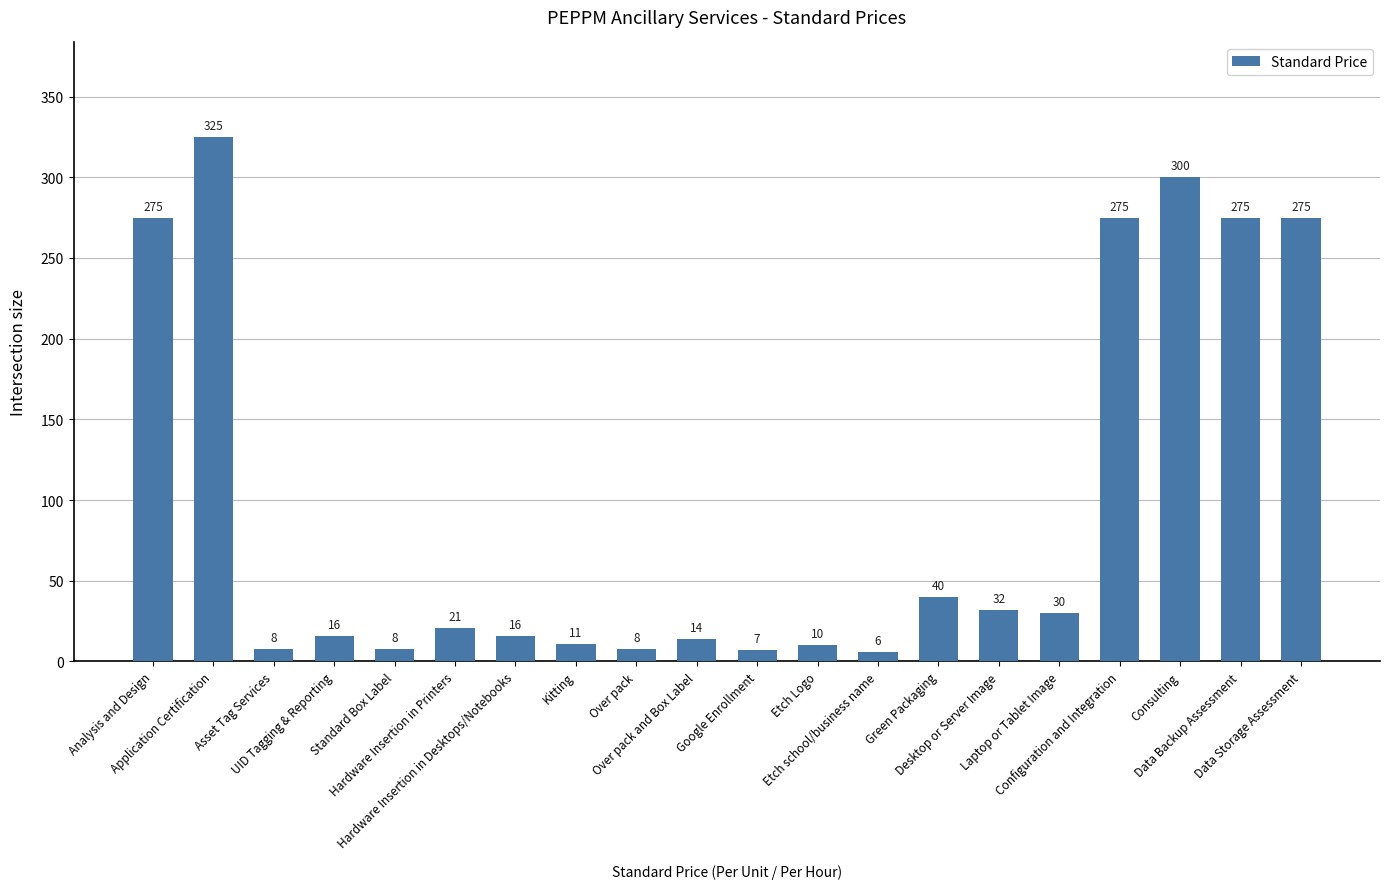

What is the greatest value displayed?

325